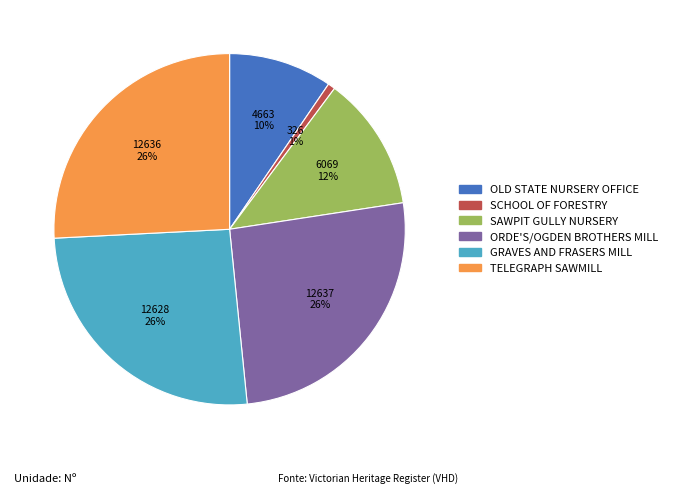

Is there a majority slice in this chart?

No